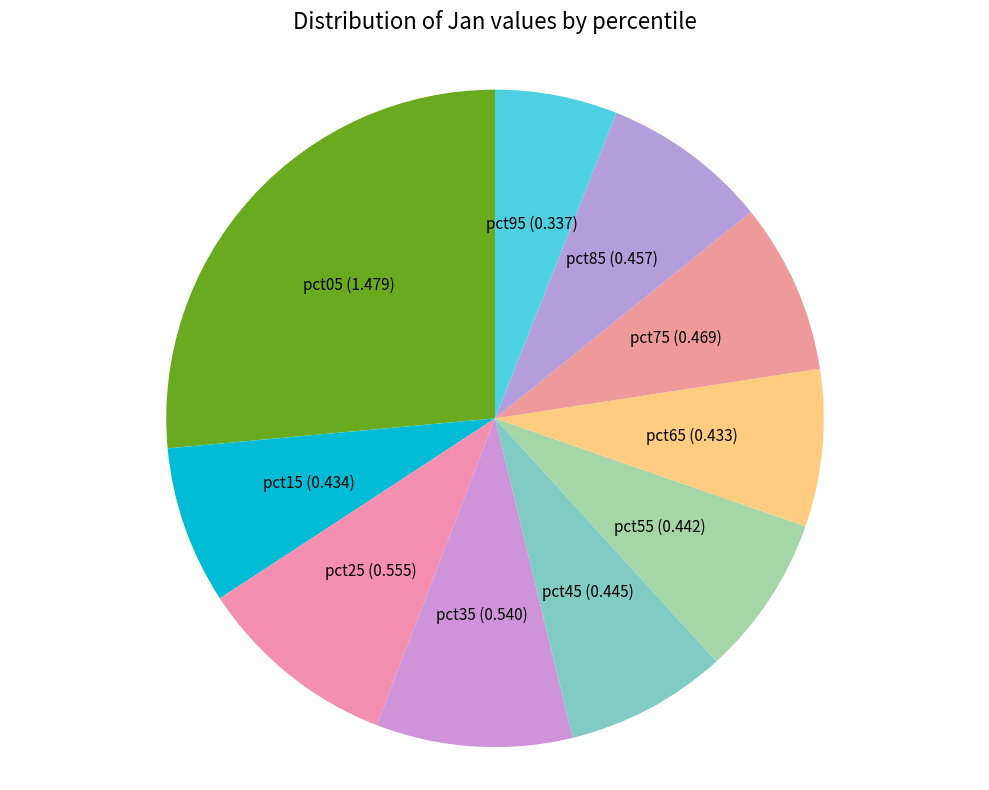

Count the number of slices in the pie.

10